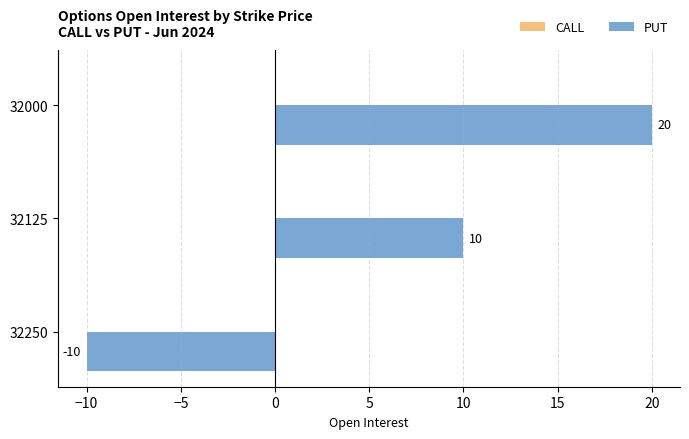

Which label corresponds to the smallest value in the chart?

32250